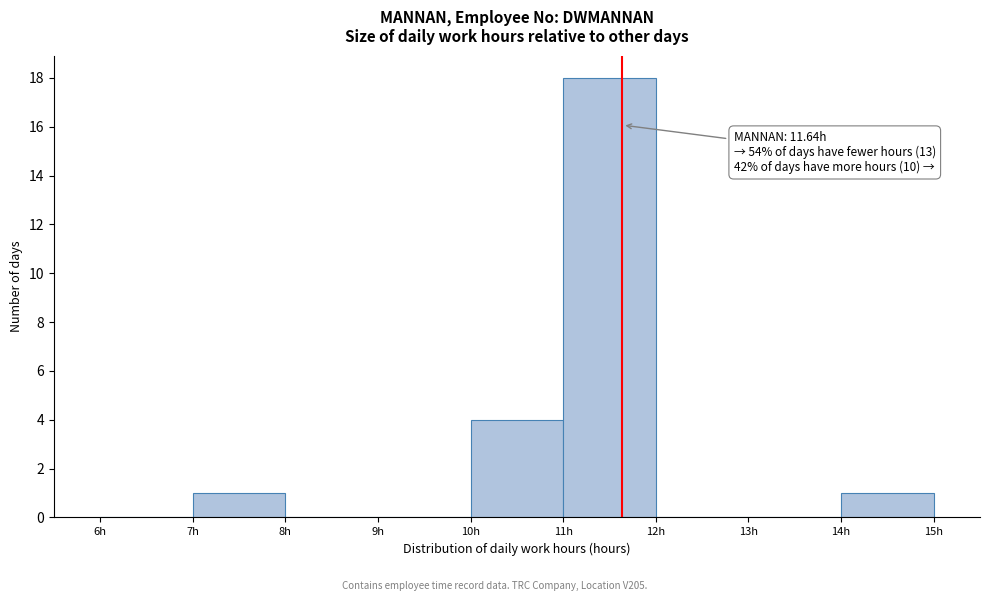

Over which range of the x-axis is the bar tallest?

11 to 12